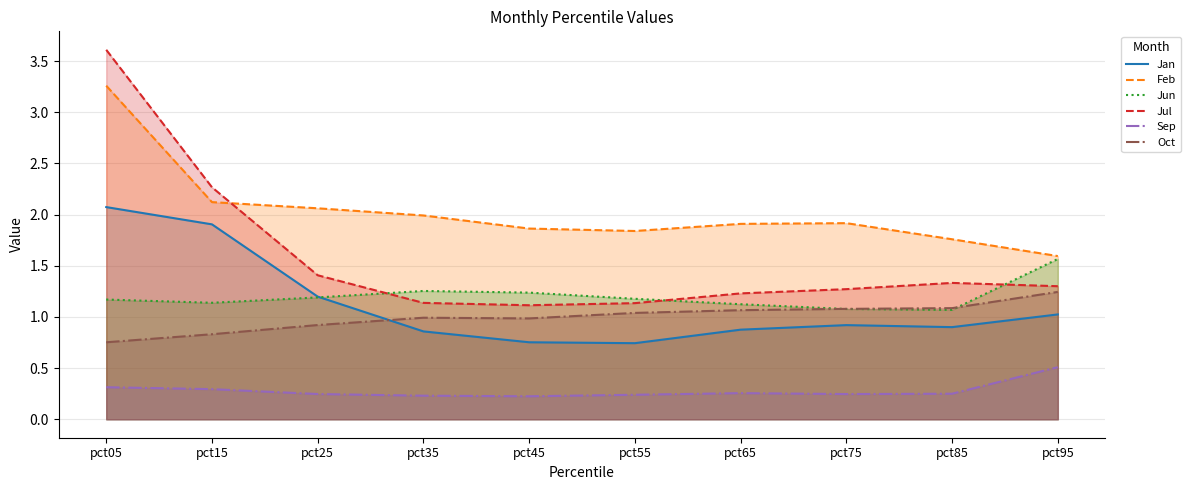

True or false: Jan and Oct cross at least once.

True